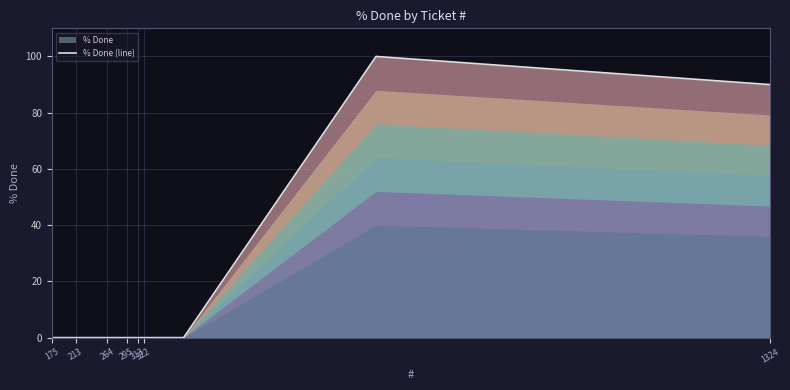

Reading right to left, extract all data points from this chart.

90	100	0	0	0	0	0	0	0	0	0	0	0	0	0	0	0	0	0